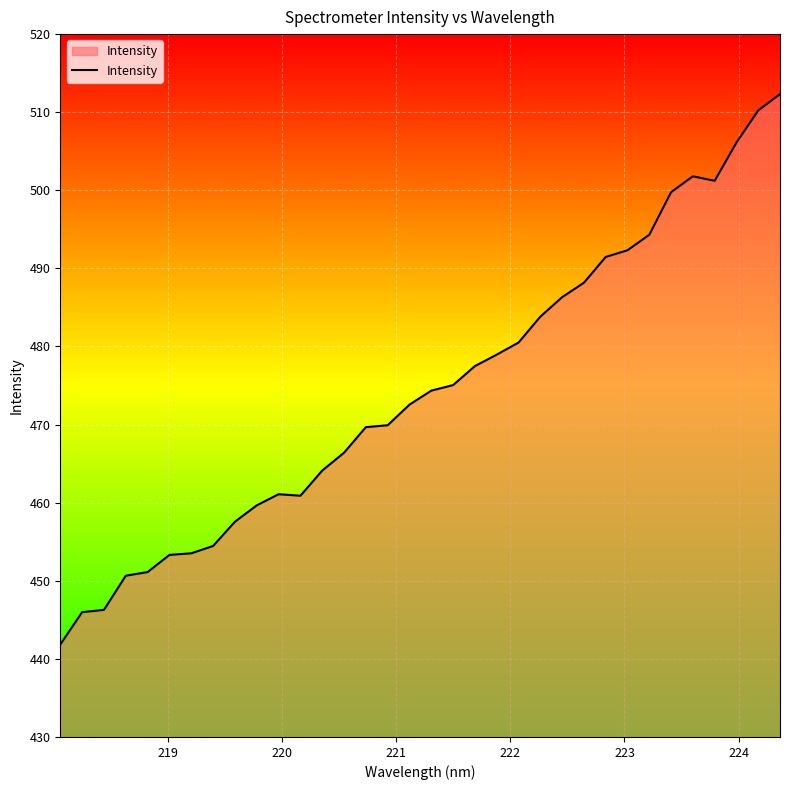

What is the smallest value displayed?

441.8